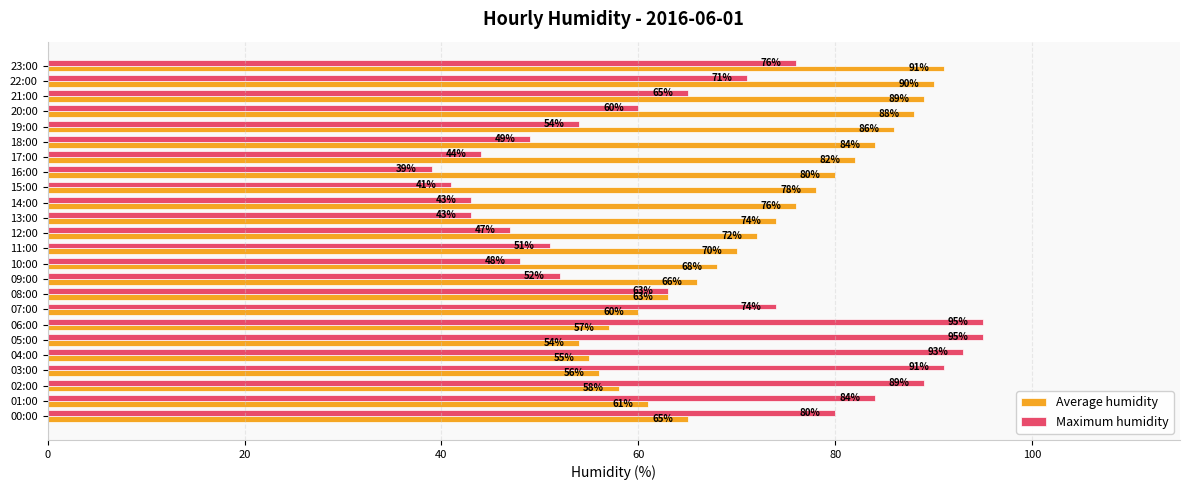

Where is Maximum humidity nearest to the value 67?

21:00